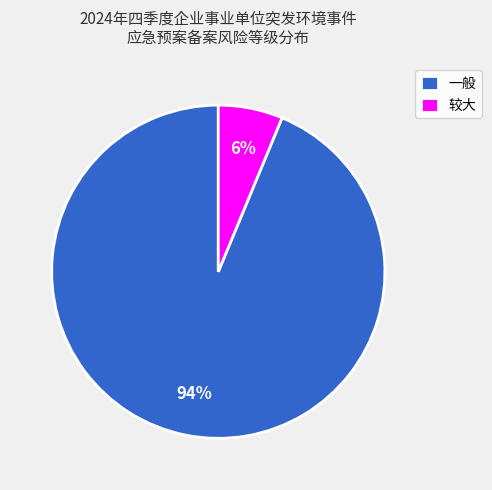

What is the smallest slice in the pie chart?

较大